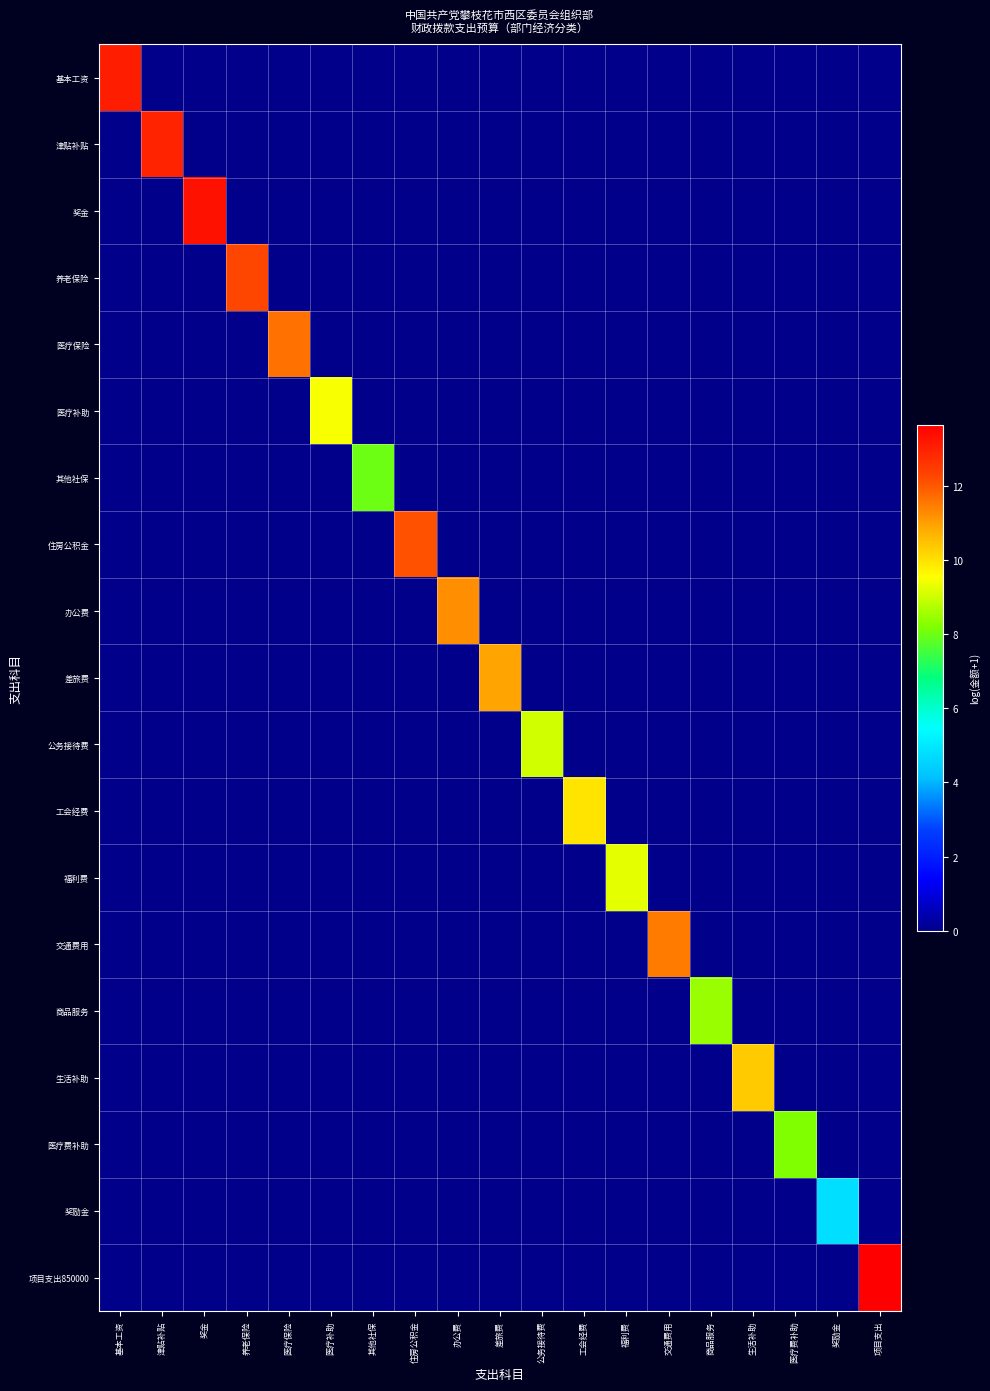

Reading right to left, extract all data points from this chart.

基本工资: 项目支出=0.0	奖励金=0.0	医疗费补助=0.0	生活补助=0.0	商品服务=0.0	交通费用=0.0	福利费=0.0	工会经费=0.0	公务接待费=0.0	差旅费=0.0	办公费=0.0	住房公积金=0.0	其他社保=0.0	医疗补助=0.0	医疗保险=0.0	养老保险=0.0	奖金=0.0	津贴补贴=0.0	基本工资=13.0
津贴补贴: 项目支出=0.0	奖励金=0.0	医疗费补助=0.0	生活补助=0.0	商品服务=0.0	交通费用=0.0	福利费=0.0	工会经费=0.0	公务接待费=0.0	差旅费=0.0	办公费=0.0	住房公积金=0.0	其他社保=0.0	医疗补助=0.0	医疗保险=0.0	养老保险=0.0	奖金=0.0	津贴补贴=13.0	基本工资=0.0
奖金: 项目支出=0.0	奖励金=0.0	医疗费补助=0.0	生活补助=0.0	商品服务=0.0	交通费用=0.0	福利费=0.0	工会经费=0.0	公务接待费=0.0	差旅费=0.0	办公费=0.0	住房公积金=0.0	其他社保=0.0	医疗补助=0.0	医疗保险=0.0	养老保险=0.0	奖金=13.3	津贴补贴=0.0	基本工资=0.0
养老保险: 项目支出=0.0	奖励金=0.0	医疗费补助=0.0	生活补助=0.0	商品服务=0.0	交通费用=0.0	福利费=0.0	工会经费=0.0	公务接待费=0.0	差旅费=0.0	办公费=0.0	住房公积金=0.0	其他社保=0.0	医疗补助=0.0	医疗保险=0.0	养老保险=12.3	奖金=0.0	津贴补贴=0.0	基本工资=0.0
医疗保险: 项目支出=0.0	奖励金=0.0	医疗费补助=0.0	生活补助=0.0	商品服务=0.0	交通费用=0.0	福利费=0.0	工会经费=0.0	公务接待费=0.0	差旅费=0.0	办公费=0.0	住房公积金=0.0	其他社保=0.0	医疗补助=0.0	医疗保险=11.6	养老保险=0.0	奖金=0.0	津贴补贴=0.0	基本工资=0.0
医疗补助: 项目支出=0.0	奖励金=0.0	医疗费补助=0.0	生活补助=0.0	商品服务=0.0	交通费用=0.0	福利费=0.0	工会经费=0.0	公务接待费=0.0	差旅费=0.0	办公费=0.0	住房公积金=0.0	其他社保=0.0	医疗补助=9.5	医疗保险=0.0	养老保险=0.0	奖金=0.0	津贴补贴=0.0	基本工资=0.0
其他社保: 项目支出=0.0	奖励金=0.0	医疗费补助=0.0	生活补助=0.0	商品服务=0.0	交通费用=0.0	福利费=0.0	工会经费=0.0	公务接待费=0.0	差旅费=0.0	办公费=0.0	住房公积金=0.0	其他社保=8.0	医疗补助=0.0	医疗保险=0.0	养老保险=0.0	奖金=0.0	津贴补贴=0.0	基本工资=0.0
住房公积金: 项目支出=0.0	奖励金=0.0	医疗费补助=0.0	生活补助=0.0	商品服务=0.0	交通费用=0.0	福利费=0.0	工会经费=0.0	公务接待费=0.0	差旅费=0.0	办公费=0.0	住房公积金=12.1	其他社保=0.0	医疗补助=0.0	医疗保险=0.0	养老保险=0.0	奖金=0.0	津贴补贴=0.0	基本工资=0.0
办公费: 项目支出=0.0	奖励金=0.0	医疗费补助=0.0	生活补助=0.0	商品服务=0.0	交通费用=0.0	福利费=0.0	工会经费=0.0	公务接待费=0.0	差旅费=0.0	办公费=11.3	住房公积金=0.0	其他社保=0.0	医疗补助=0.0	医疗保险=0.0	养老保险=0.0	奖金=0.0	津贴补贴=0.0	基本工资=0.0
差旅费: 项目支出=0.0	奖励金=0.0	医疗费补助=0.0	生活补助=0.0	商品服务=0.0	交通费用=0.0	福利费=0.0	工会经费=0.0	公务接待费=0.0	差旅费=10.9	办公费=0.0	住房公积金=0.0	其他社保=0.0	医疗补助=0.0	医疗保险=0.0	养老保险=0.0	奖金=0.0	津贴补贴=0.0	基本工资=0.0
公务接待费: 项目支出=0.0	奖励金=0.0	医疗费补助=0.0	生活补助=0.0	商品服务=0.0	交通费用=0.0	福利费=0.0	工会经费=0.0	公务接待费=9.1	差旅费=0.0	办公费=0.0	住房公积金=0.0	其他社保=0.0	医疗补助=0.0	医疗保险=0.0	养老保险=0.0	奖金=0.0	津贴补贴=0.0	基本工资=0.0
工会经费: 项目支出=0.0	奖励金=0.0	医疗费补助=0.0	生活补助=0.0	商品服务=0.0	交通费用=0.0	福利费=0.0	工会经费=10.0	公务接待费=0.0	差旅费=0.0	办公费=0.0	住房公积金=0.0	其他社保=0.0	医疗补助=0.0	医疗保险=0.0	养老保险=0.0	奖金=0.0	津贴补贴=0.0	基本工资=0.0
福利费: 项目支出=0.0	奖励金=0.0	医疗费补助=0.0	生活补助=0.0	商品服务=0.0	交通费用=0.0	福利费=9.3	工会经费=0.0	公务接待费=0.0	差旅费=0.0	办公费=0.0	住房公积金=0.0	其他社保=0.0	医疗补助=0.0	医疗保险=0.0	养老保险=0.0	奖金=0.0	津贴补贴=0.0	基本工资=0.0
交通费用: 项目支出=0.0	奖励金=0.0	医疗费补助=0.0	生活补助=0.0	商品服务=0.0	交通费用=11.5	福利费=0.0	工会经费=0.0	公务接待费=0.0	差旅费=0.0	办公费=0.0	住房公积金=0.0	其他社保=0.0	医疗补助=0.0	医疗保险=0.0	养老保险=0.0	奖金=0.0	津贴补贴=0.0	基本工资=0.0
商品服务: 项目支出=0.0	奖励金=0.0	医疗费补助=0.0	生活补助=0.0	商品服务=8.5	交通费用=0.0	福利费=0.0	工会经费=0.0	公务接待费=0.0	差旅费=0.0	办公费=0.0	住房公积金=0.0	其他社保=0.0	医疗补助=0.0	医疗保险=0.0	养老保险=0.0	奖金=0.0	津贴补贴=0.0	基本工资=0.0
生活补助: 项目支出=0.0	奖励金=0.0	医疗费补助=0.0	生活补助=10.3	商品服务=0.0	交通费用=0.0	福利费=0.0	工会经费=0.0	公务接待费=0.0	差旅费=0.0	办公费=0.0	住房公积金=0.0	其他社保=0.0	医疗补助=0.0	医疗保险=0.0	养老保险=0.0	奖金=0.0	津贴补贴=0.0	基本工资=0.0
医疗费补助: 项目支出=0.0	奖励金=0.0	医疗费补助=8.2	生活补助=0.0	商品服务=0.0	交通费用=0.0	福利费=0.0	工会经费=0.0	公务接待费=0.0	差旅费=0.0	办公费=0.0	住房公积金=0.0	其他社保=0.0	医疗补助=0.0	医疗保险=0.0	养老保险=0.0	奖金=0.0	津贴补贴=0.0	基本工资=0.0
奖励金: 项目支出=0.0	奖励金=4.8	医疗费补助=0.0	生活补助=0.0	商品服务=0.0	交通费用=0.0	福利费=0.0	工会经费=0.0	公务接待费=0.0	差旅费=0.0	办公费=0.0	住房公积金=0.0	其他社保=0.0	医疗补助=0.0	医疗保险=0.0	养老保险=0.0	奖金=0.0	津贴补贴=0.0	基本工资=0.0
项目支出850000: 项目支出=13.7	奖励金=0.0	医疗费补助=0.0	生活补助=0.0	商品服务=0.0	交通费用=0.0	福利费=0.0	工会经费=0.0	公务接待费=0.0	差旅费=0.0	办公费=0.0	住房公积金=0.0	其他社保=0.0	医疗补助=0.0	医疗保险=0.0	养老保险=0.0	奖金=0.0	津贴补贴=0.0	基本工资=0.0